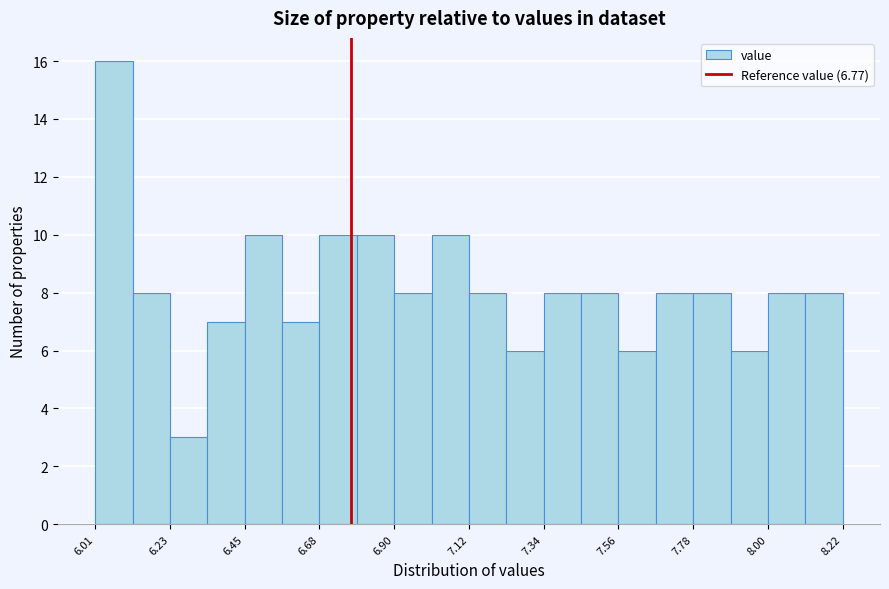

Around what value on the x-axis is the tallest bar? Give the approximate position of its centre, as read against the axis.

6.05